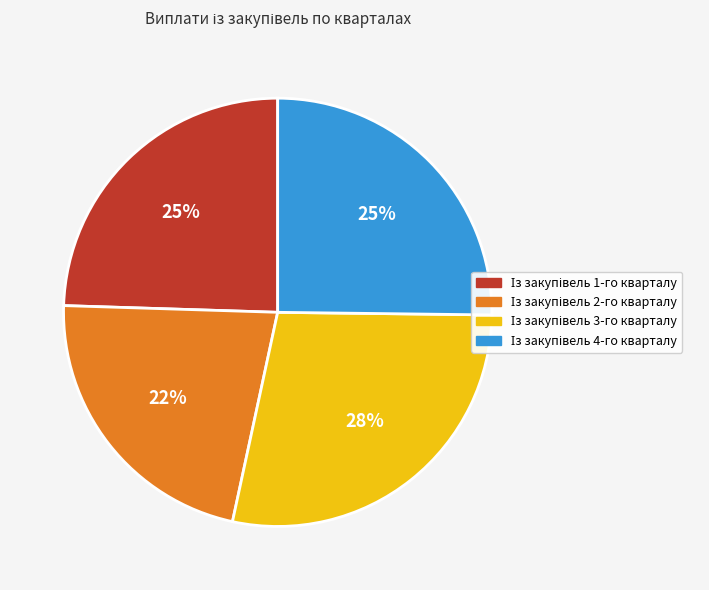

Is there a majority slice in this chart?

No